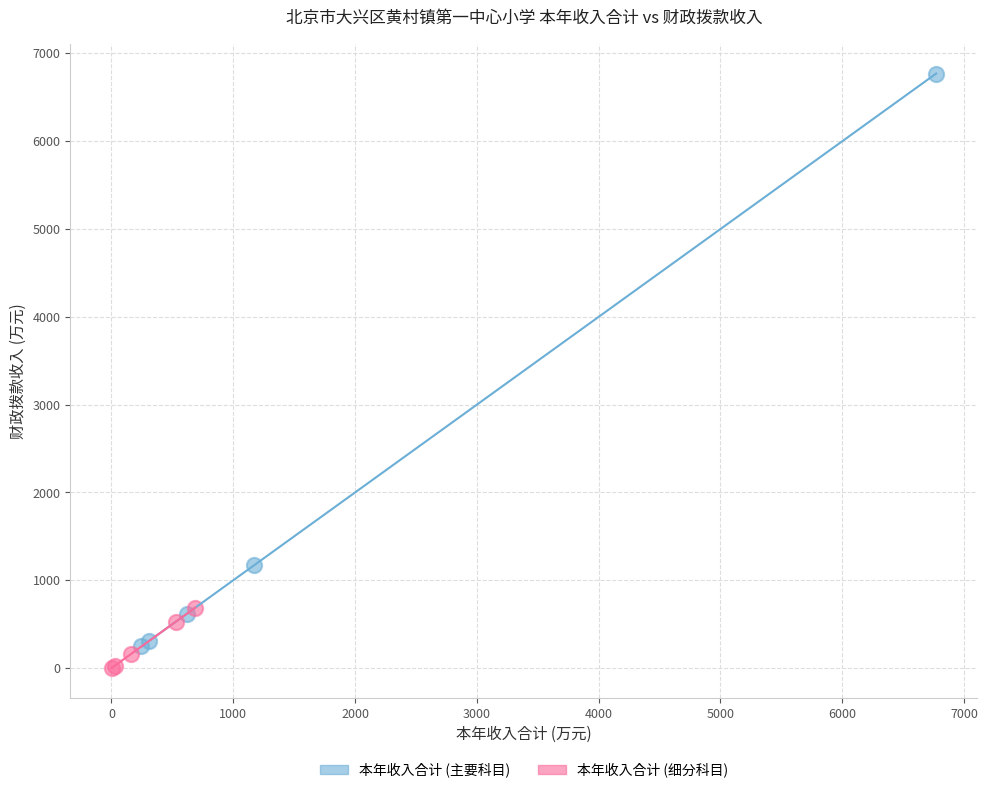

Which series has the widest spread of Y values?

本年收入合计 (主要科目)